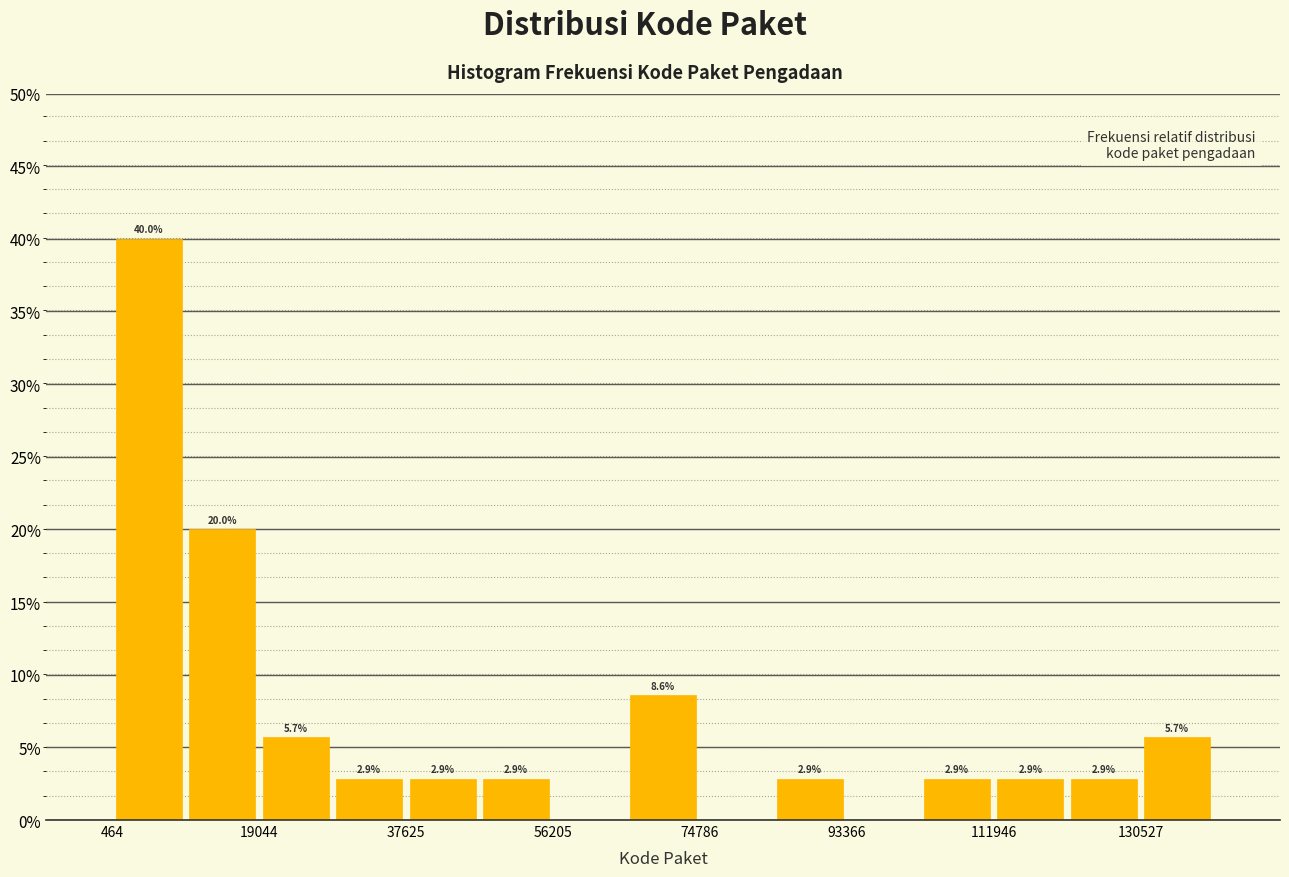

Which range on the x-axis has the tallest bar?

0 to 10000